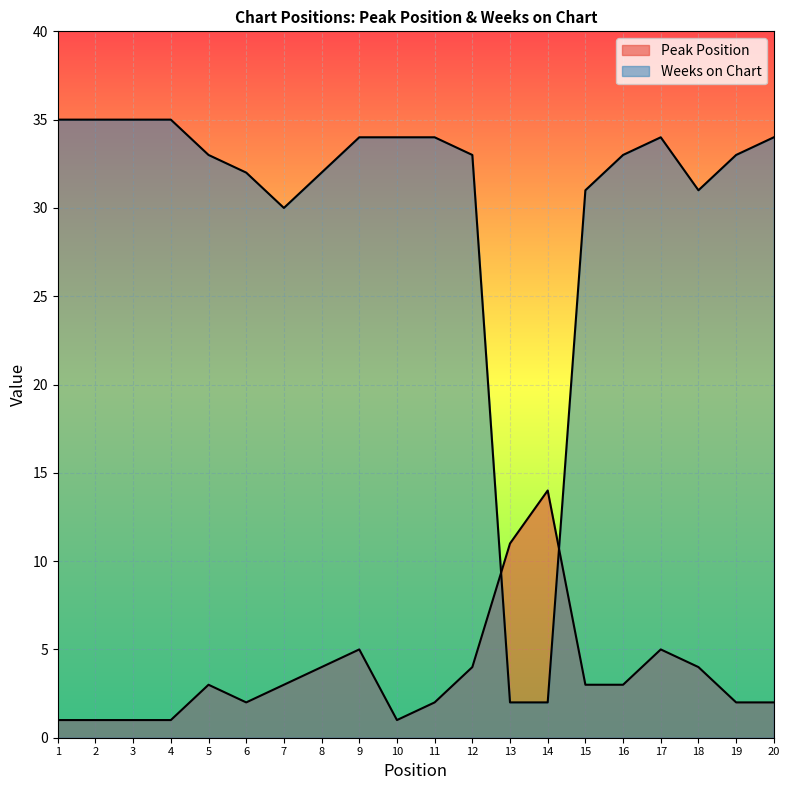

At which label does Peak Position first exceed 3?

8